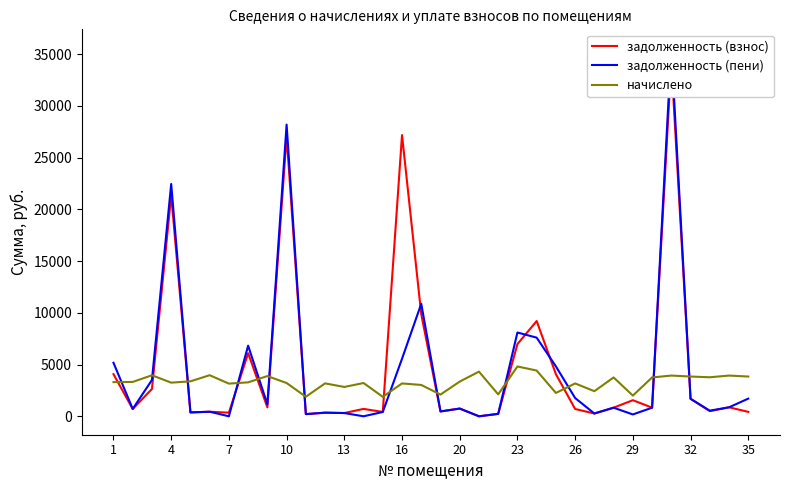

What is the minimum value for начислено?

1883.7